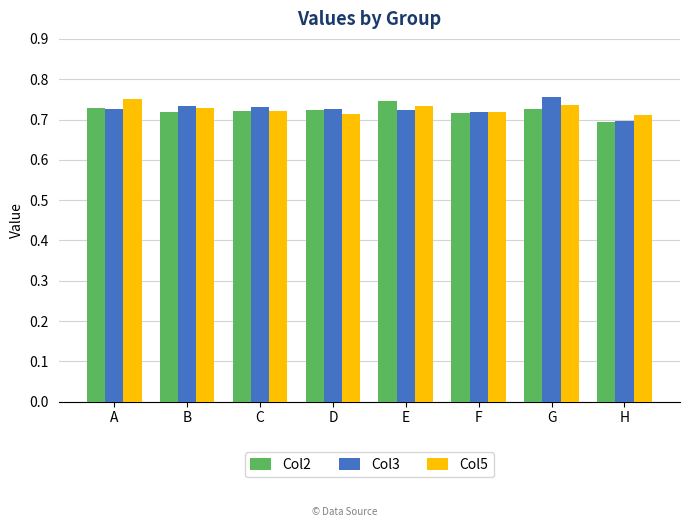

The Col2 series shows 1.2 at H. True or false?

False